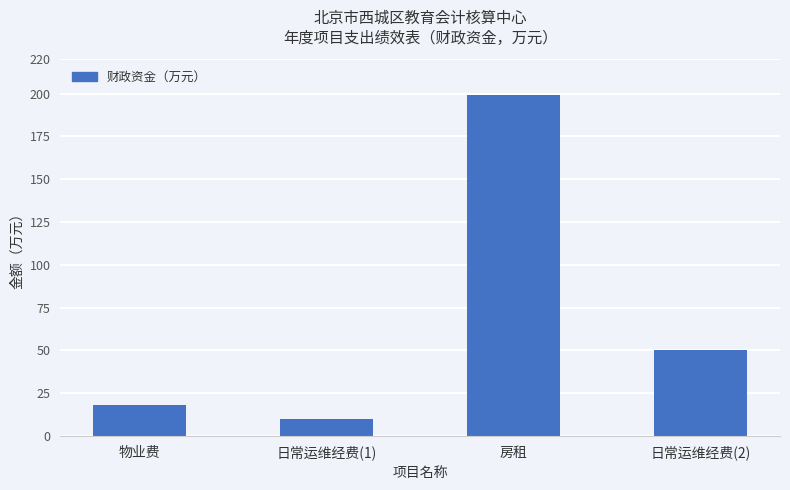

Does the chart contain any negative values?

No